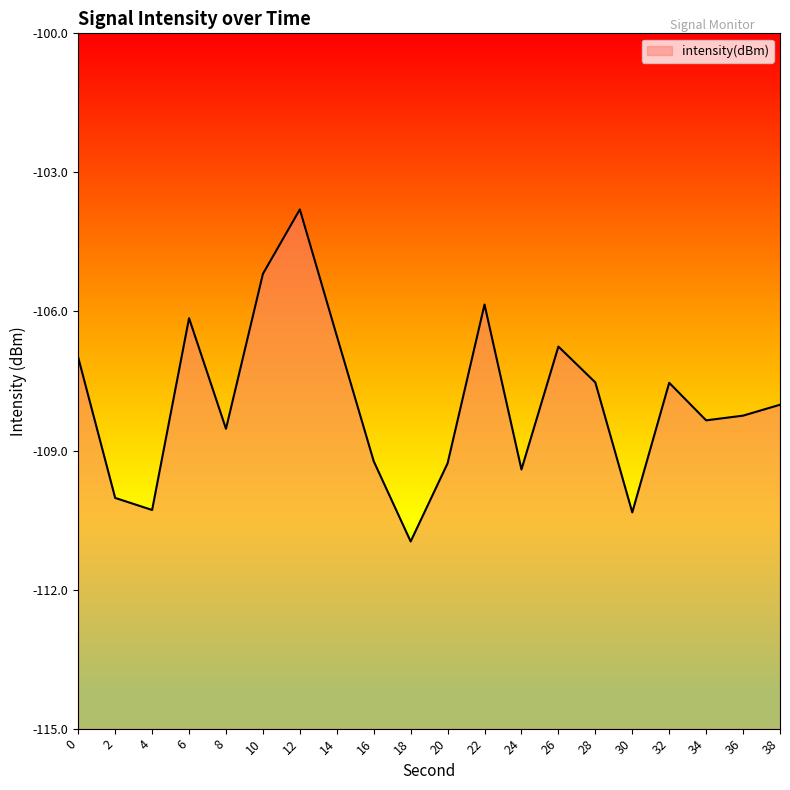

At which category does the data reach its first local valley?

4